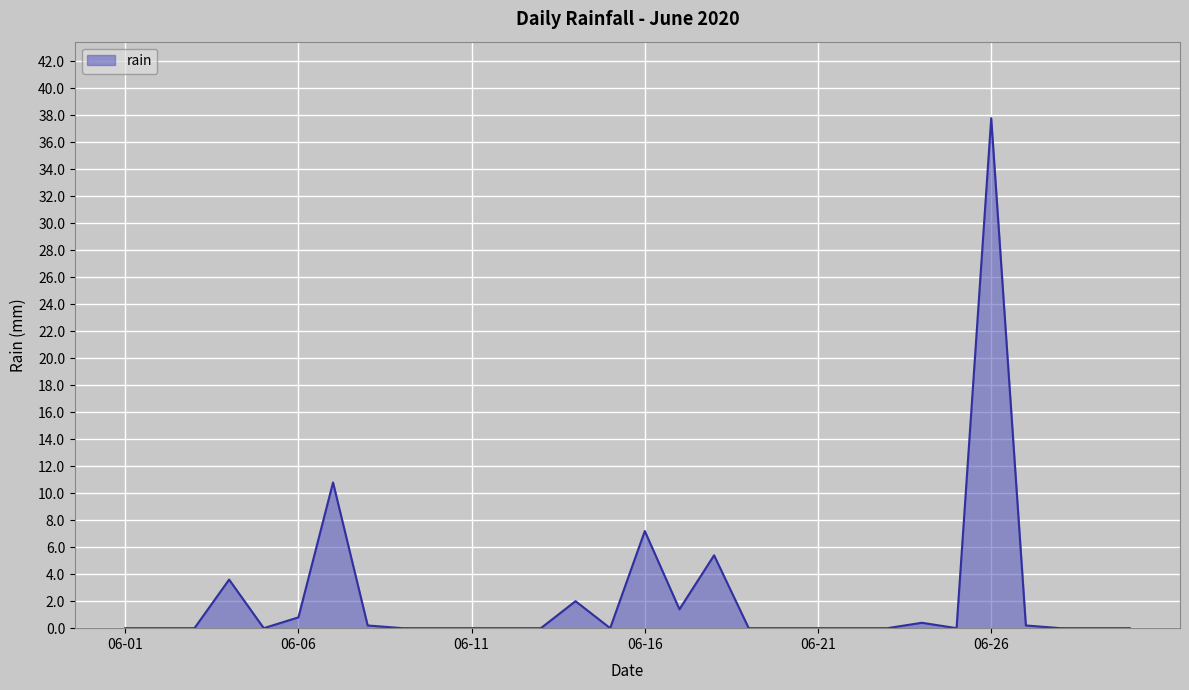

What is the difference between the maximum and minimum values?

37.8